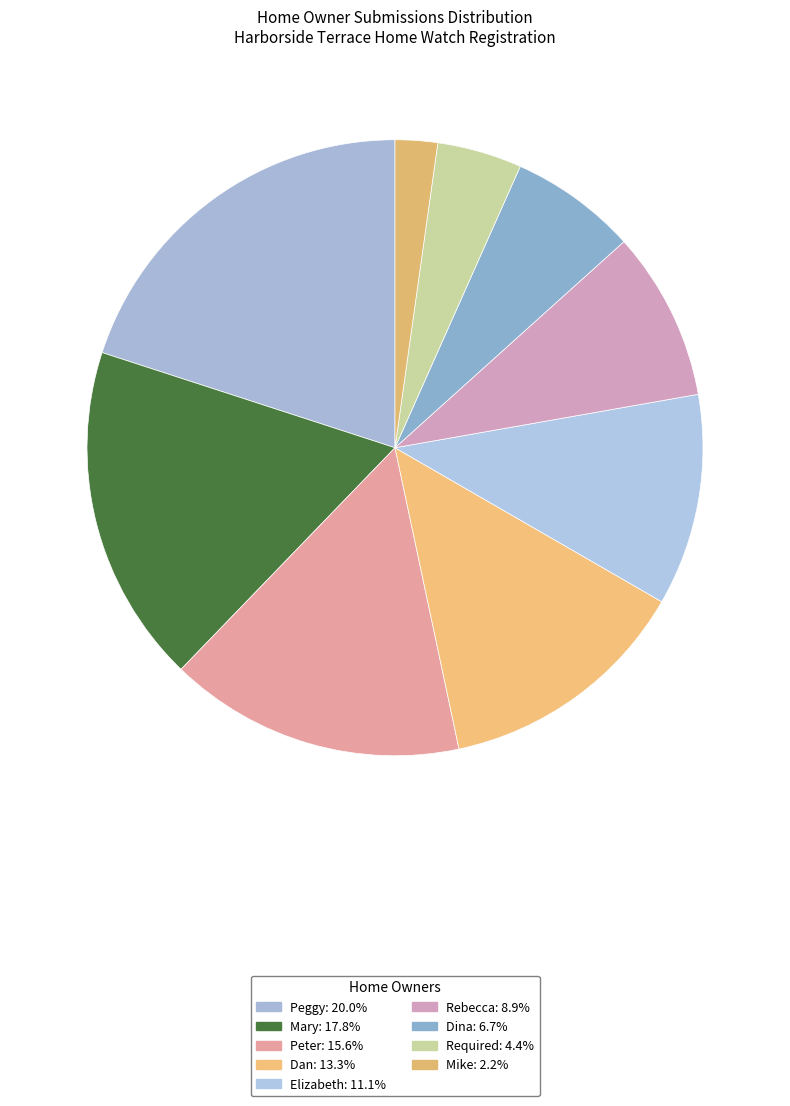

How many segments does this pie chart have?

9